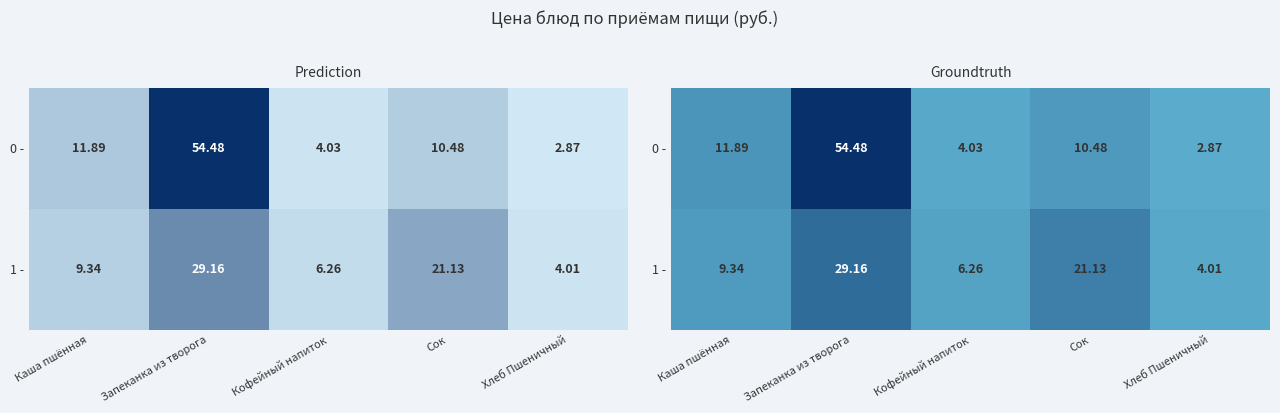

Which category has the lowest value in the 0 - series?

Хлеб Пшеничный